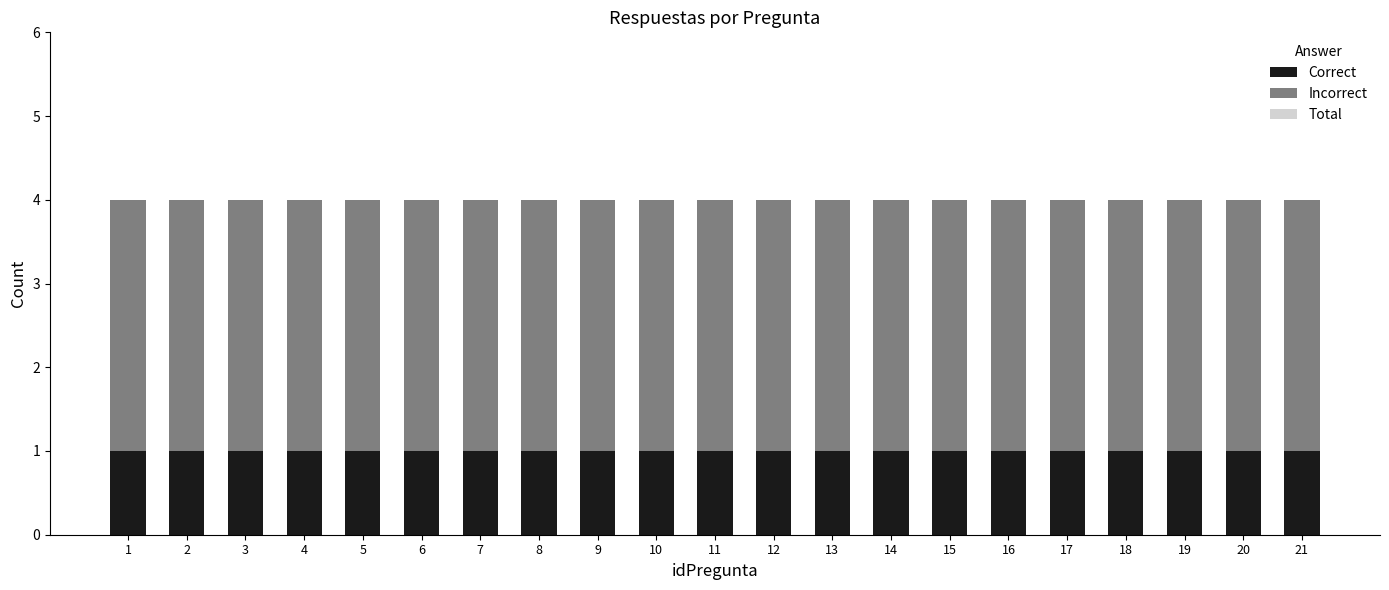

Read the Correct value at 10.

1